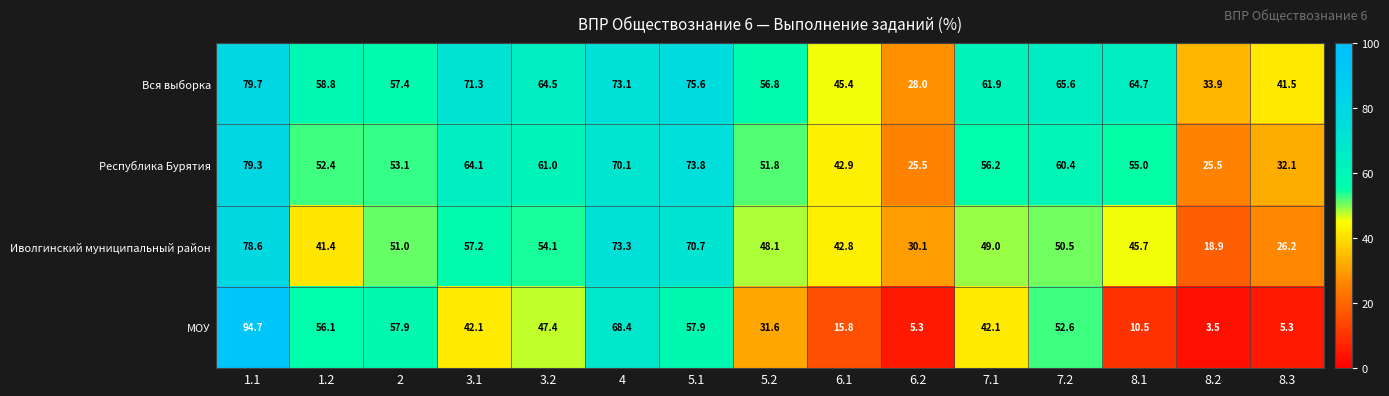

What is the total value across all series at 3.2?

227.0